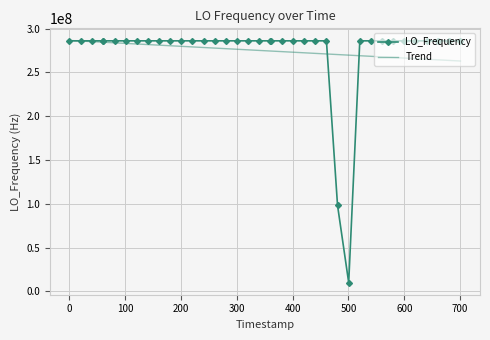

What is the highest value of the Trend series?

286497341.4